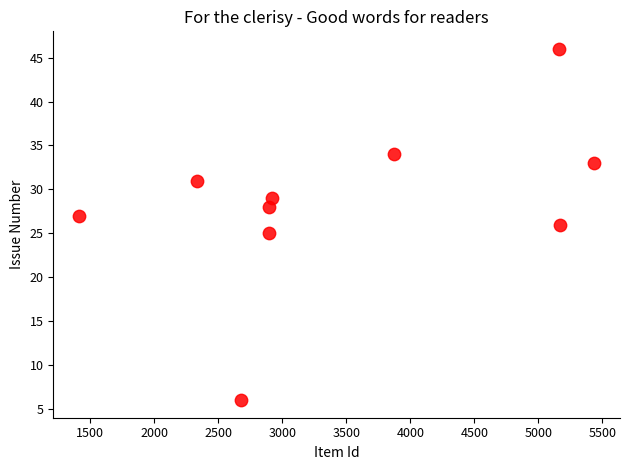

What is the average X value?

3477